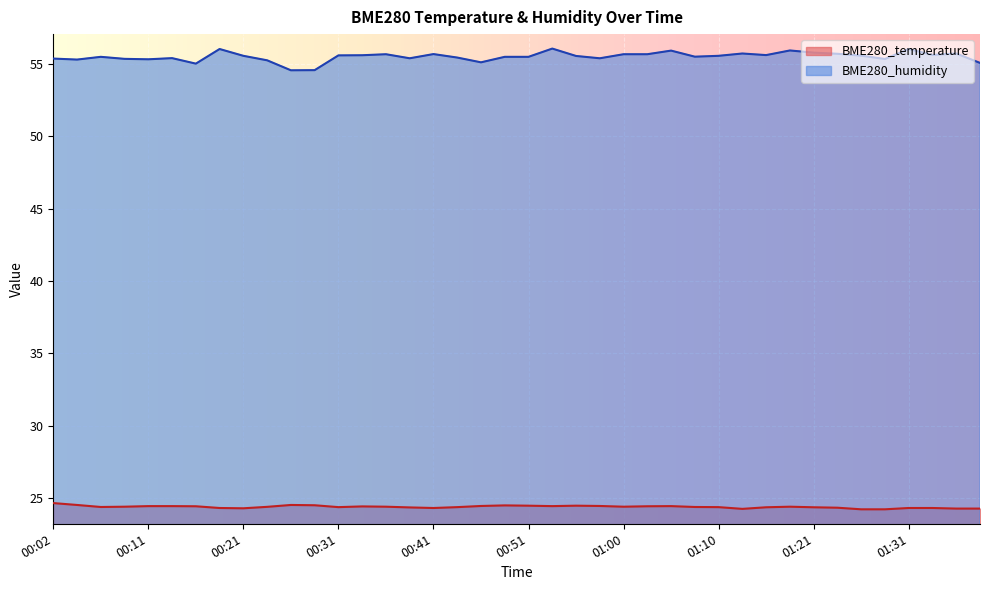

In BME280_temperature, how many points are higher than both neighbors (excluding endpoints)?

6